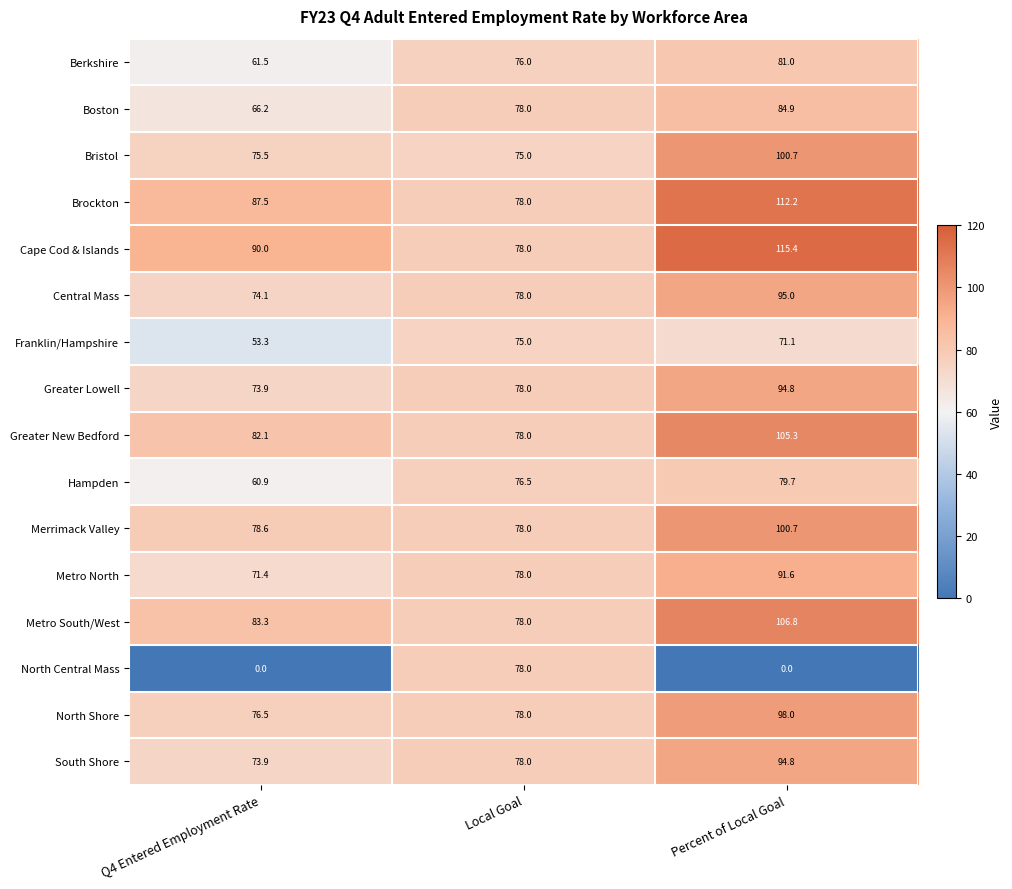

At which label is Hampden closest to 70?

Local Goal